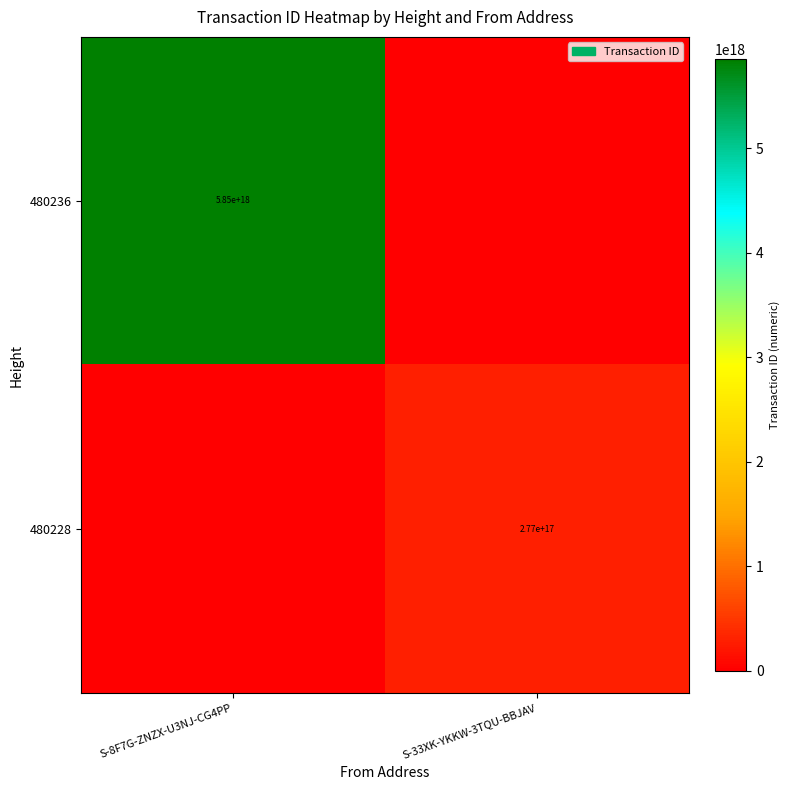

What is the spread (max minus min) of values at S-33XK-YKKW-3TQU-BBJAV?

276790112591296704